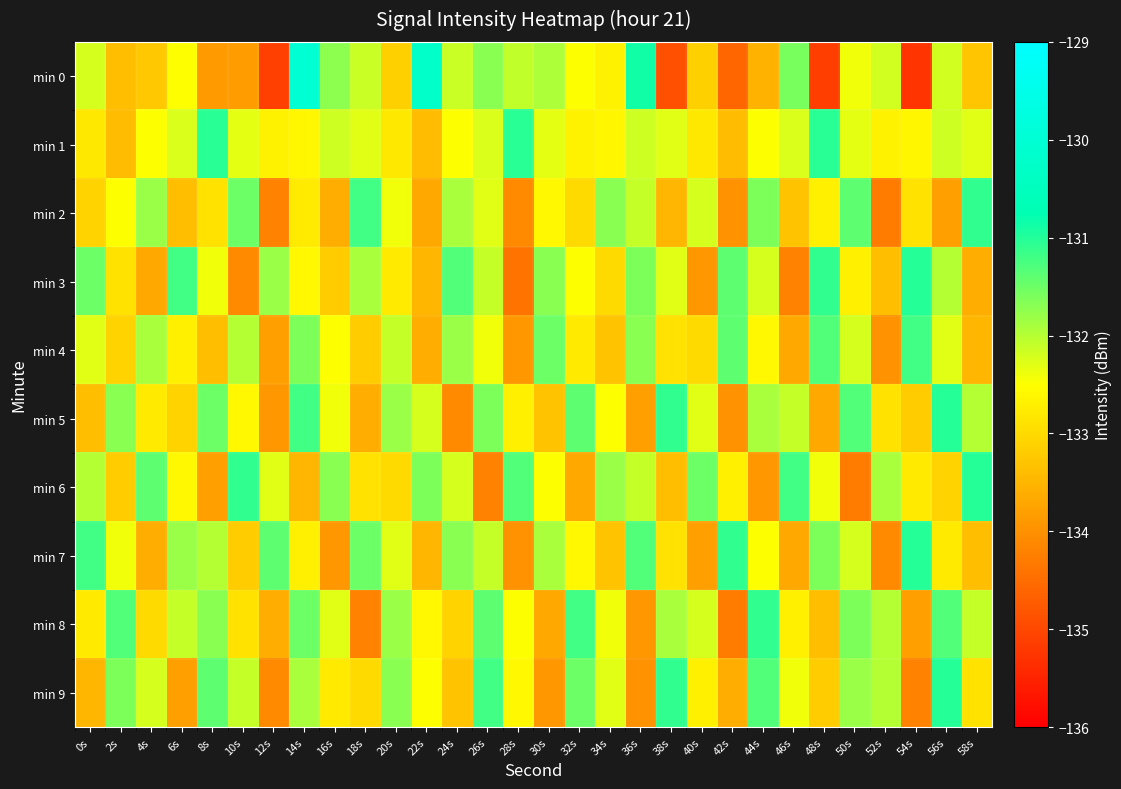

What is the difference between the highest and lowest values at 48s?

4.1